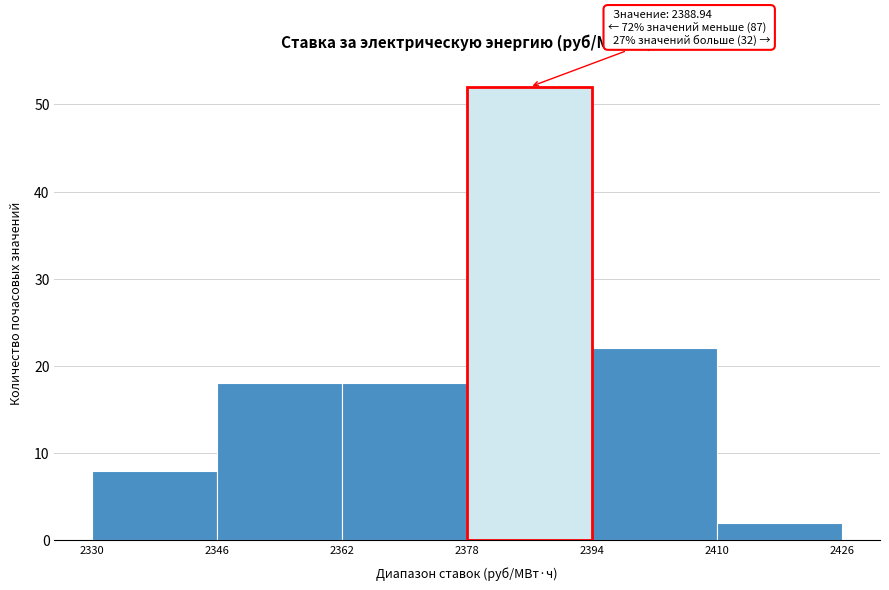

Over which range of the x-axis is the bar tallest?

2378 to 2394